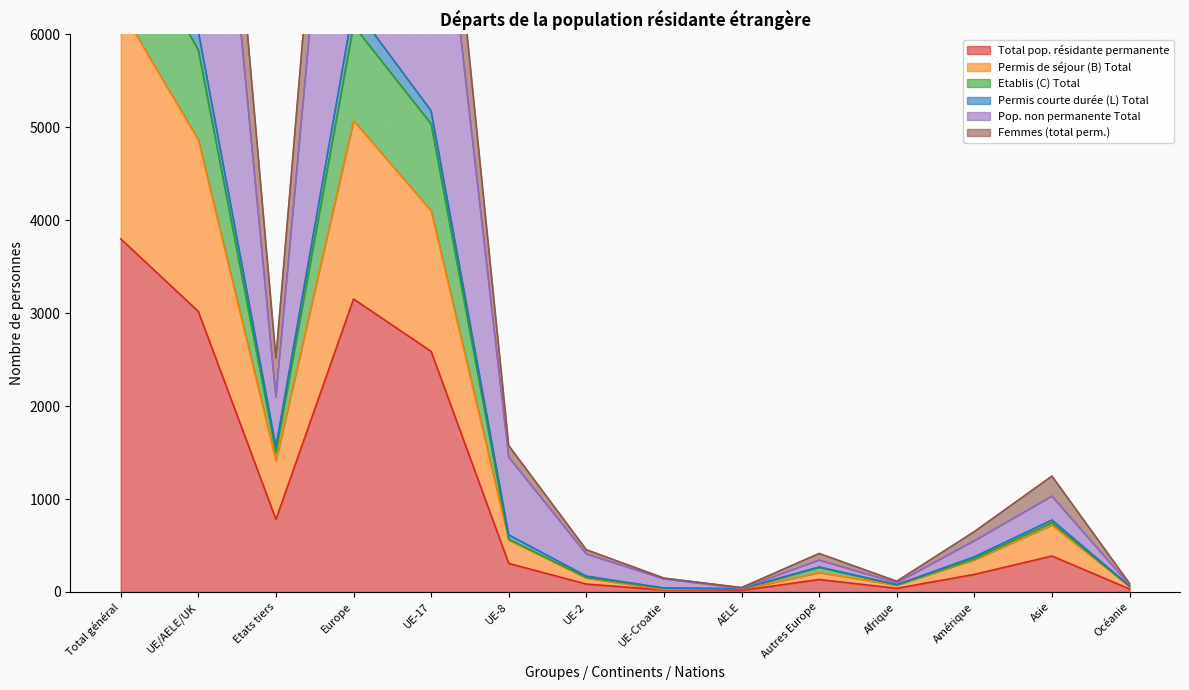

Which has a higher value, Afrique or Autres Europe?

Autres Europe